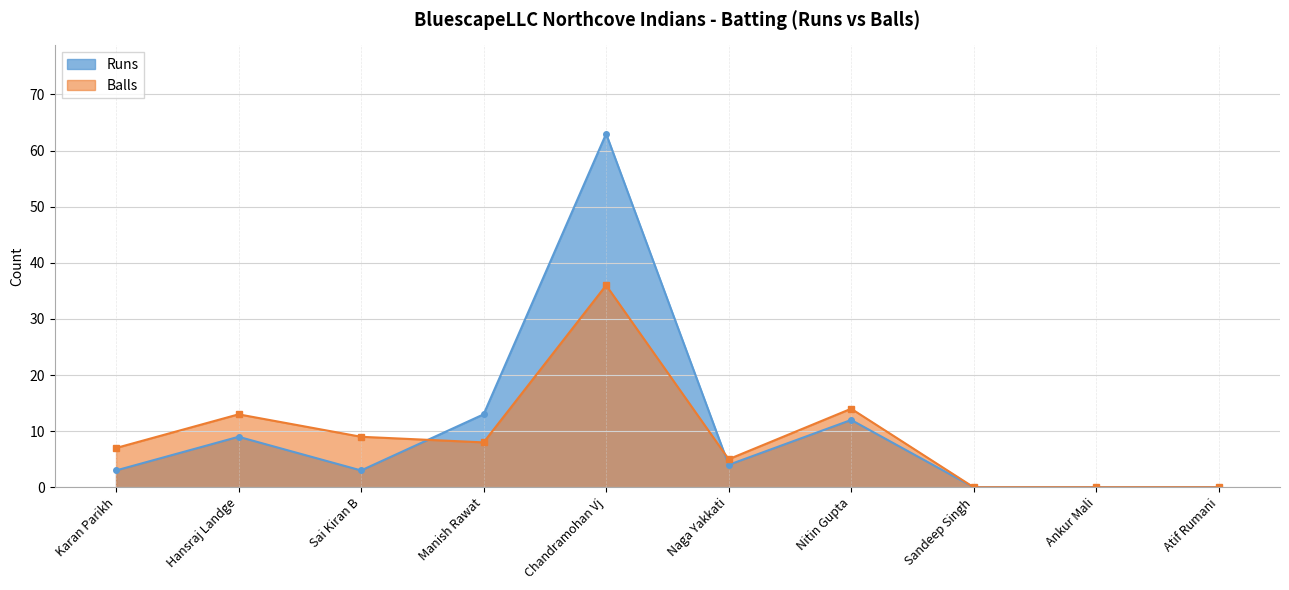

How many data points does each series have?

10